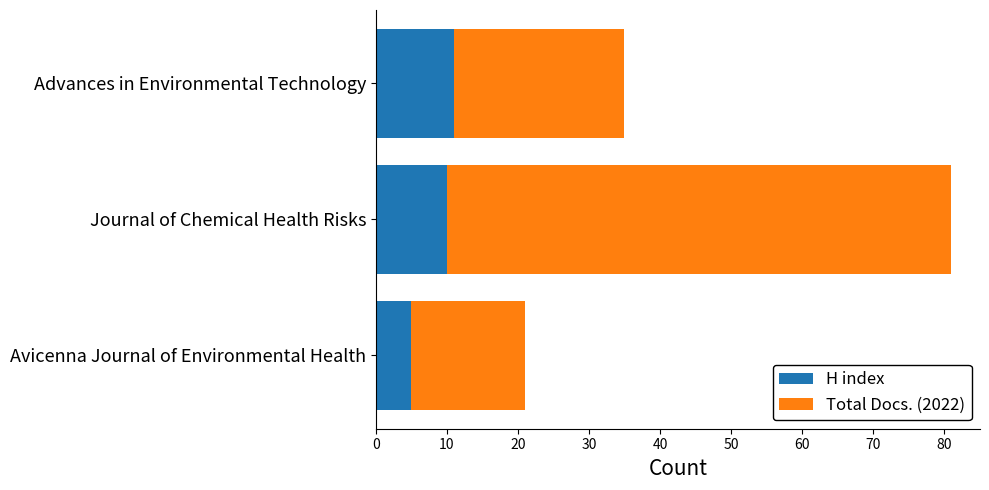

At which category is the sum across all series the highest?

Journal of Chemical Health Risks